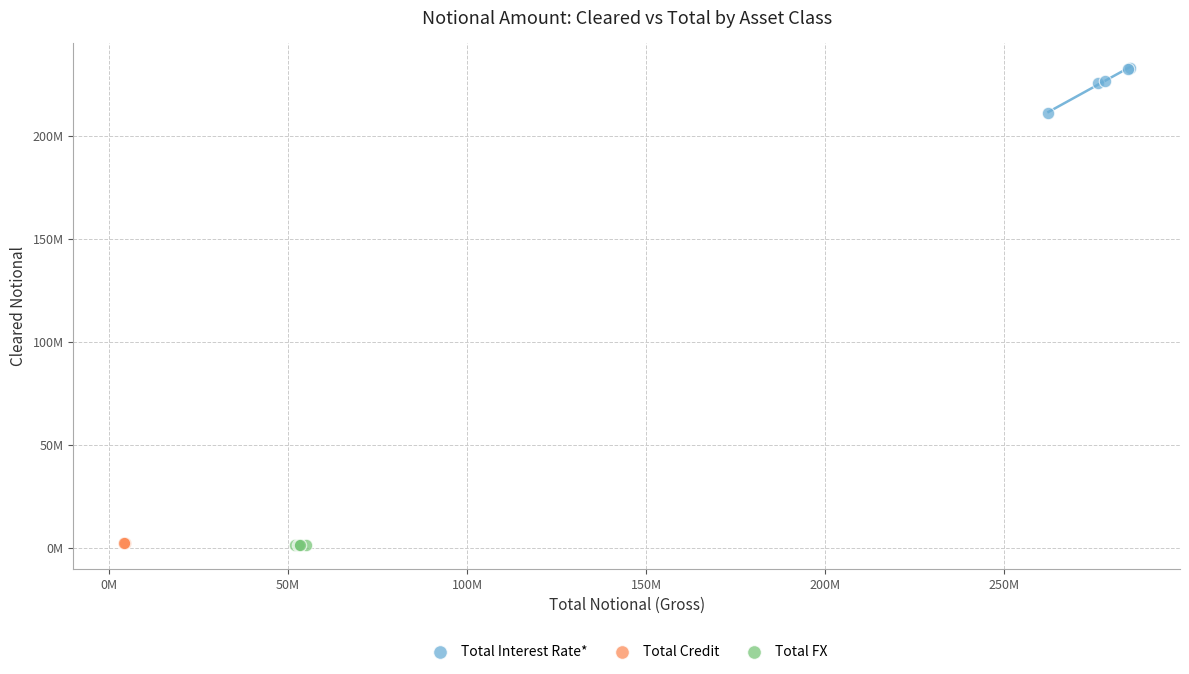

What are all the series names shown in the legend?

Total Interest Rate*, Total Credit, Total FX